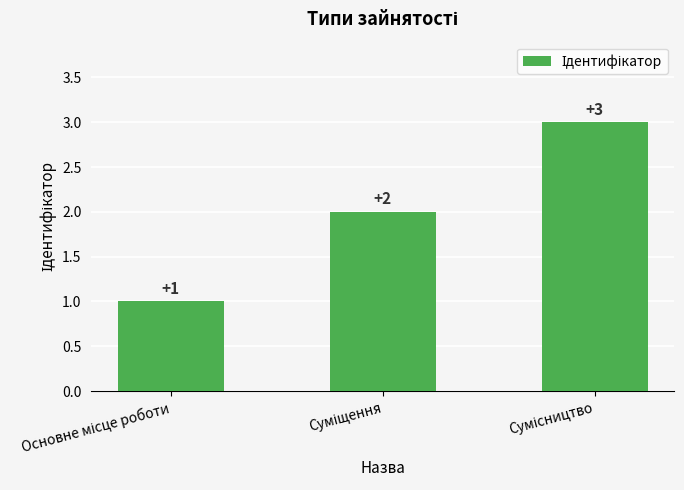

Count the values in the range 1 to 3.

3